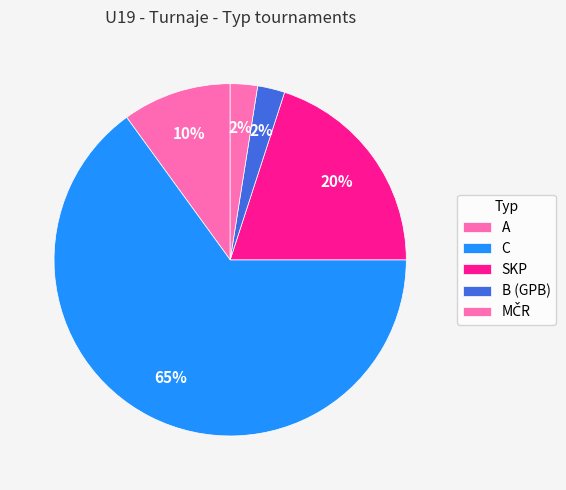

Count the number of slices in the pie.

5